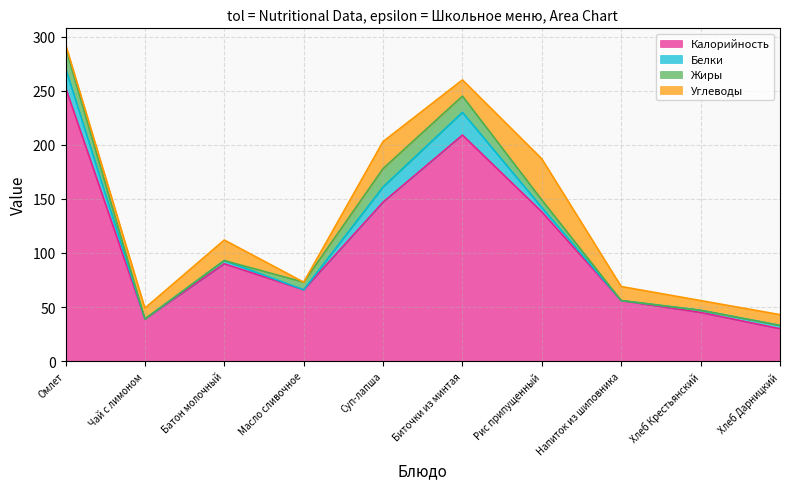

Does the chart display data point markers on the line(s)?

No